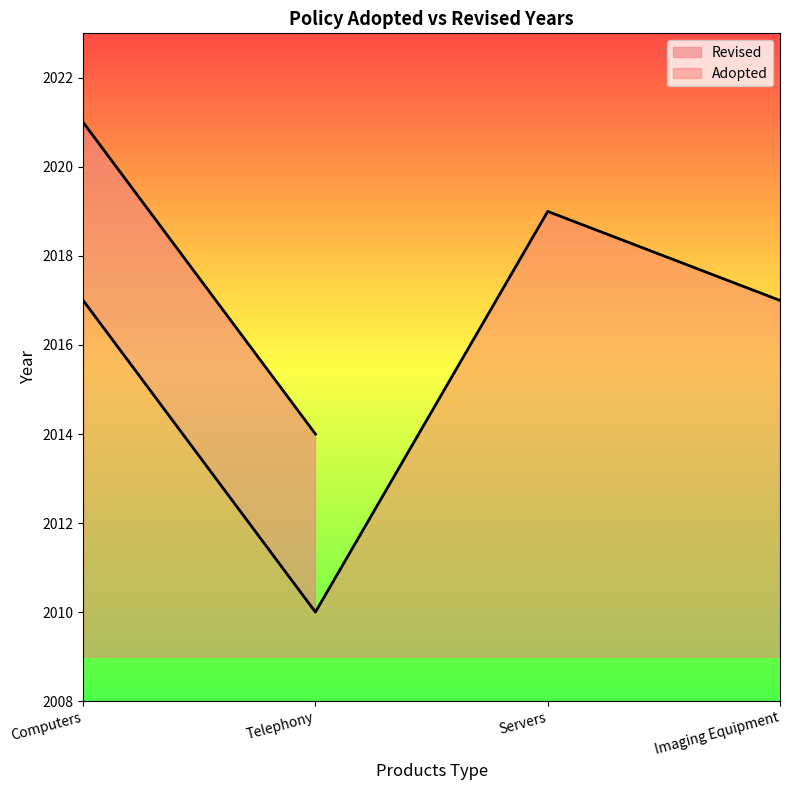

How many data points are less than 2017?

1